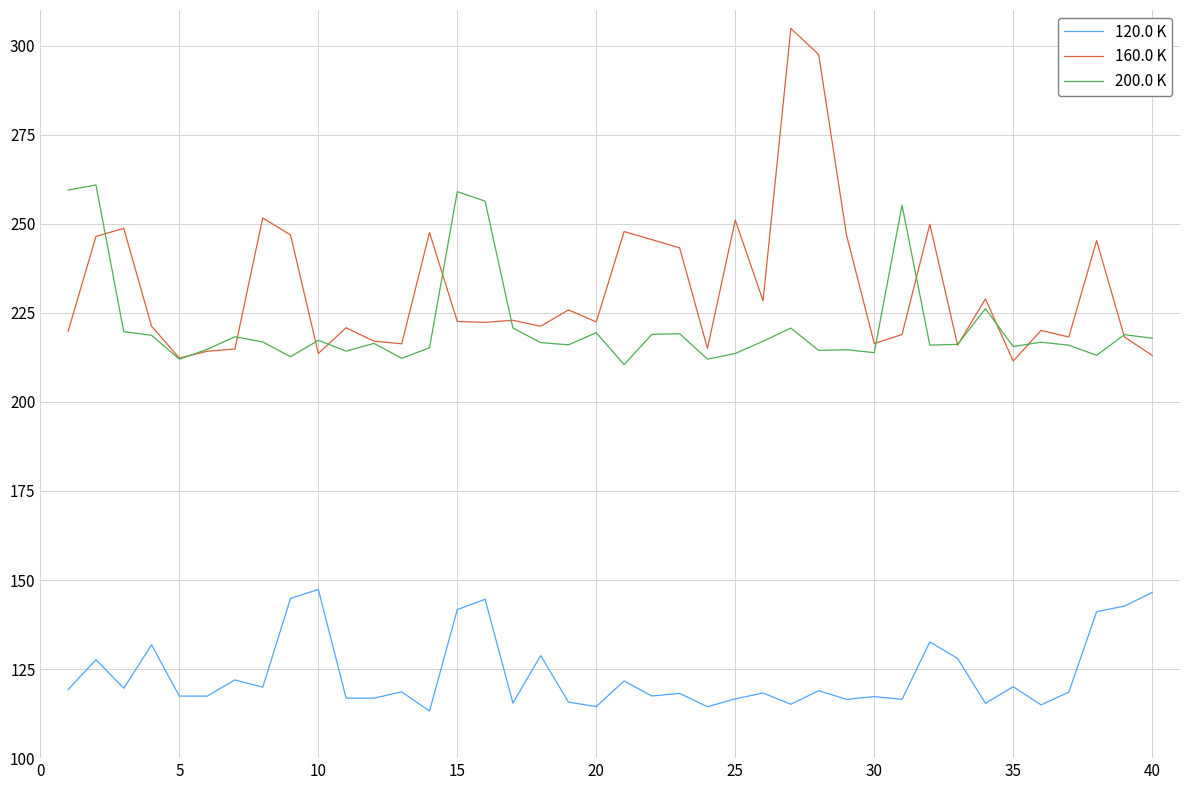

Which series has the widest spread of values?

160.0 K